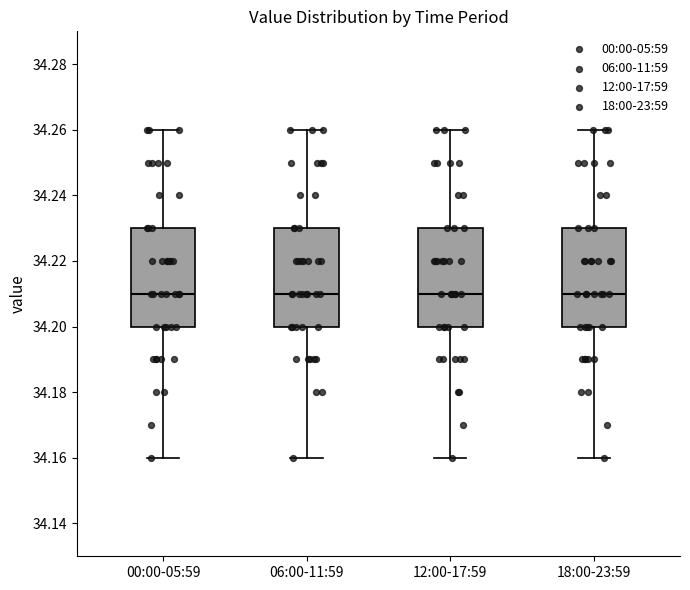

Reading left to right, read every box against the y-axis: the position of its median line, the range the box covers, and the ends of its whiskers. The values are not printed on the chart, so give them approximately, as read against the axis.

00:00-05:59: median 34.21, box 34.20 to 34.23, whiskers 34.16 to 34.26
06:00-11:59: median 34.21, box 34.20 to 34.23, whiskers 34.16 to 34.26
12:00-17:59: median 34.21, box 34.20 to 34.23, whiskers 34.16 to 34.26
18:00-23:59: median 34.21, box 34.20 to 34.23, whiskers 34.16 to 34.26